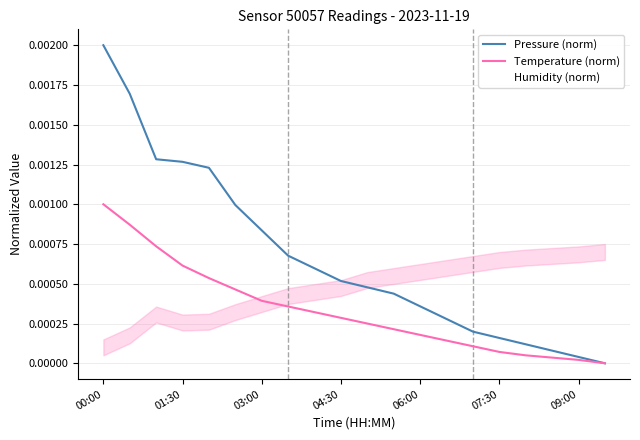

Is it true that Temperature (norm) equals 0.0 at 01:30?

False